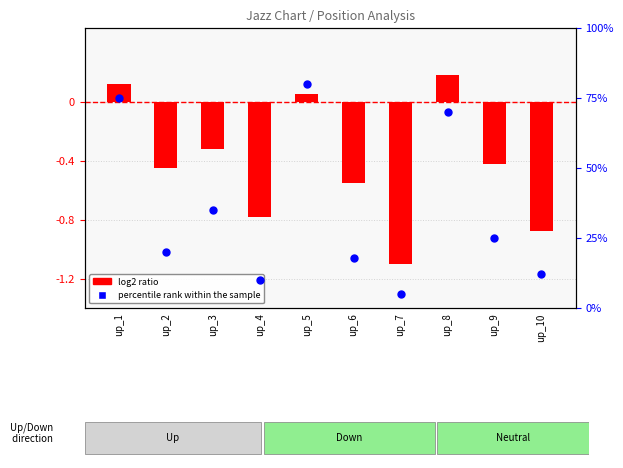

What is the total value across all series at up_6?

17.4